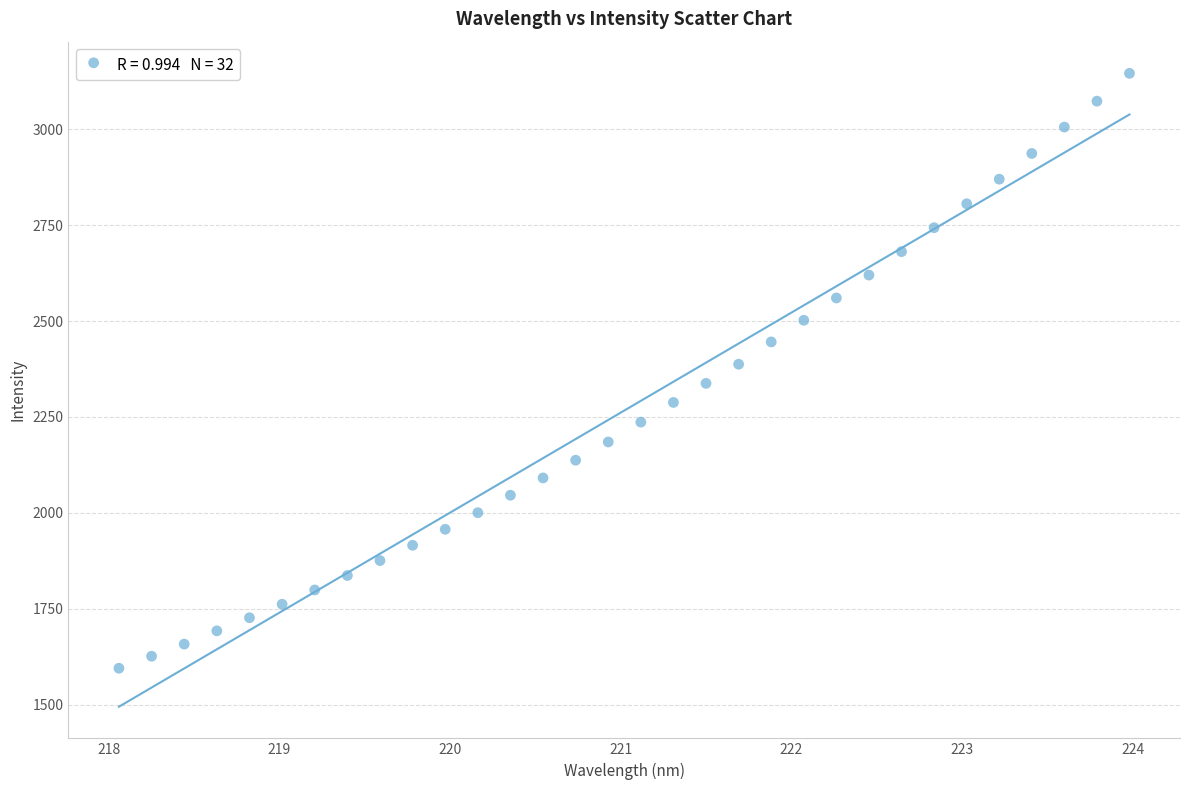

What is the range of X values (max minus min)?

5.9